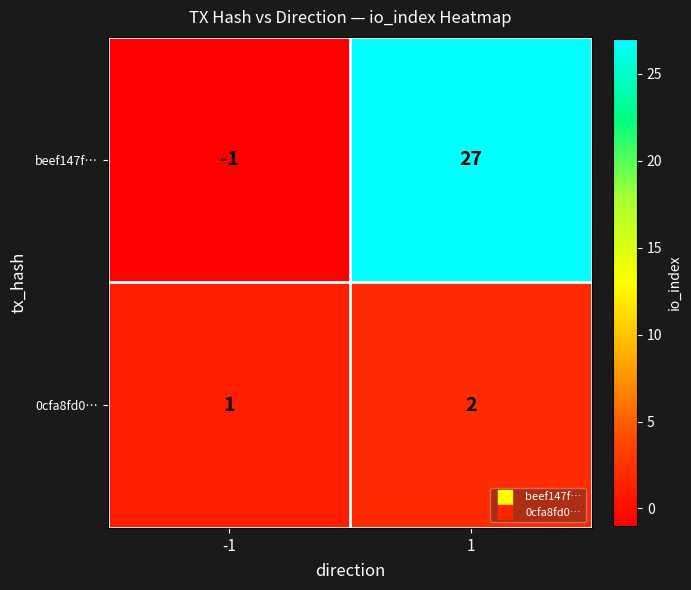

The 0cfa8fd0… series shows 2 at 1. True or false?

True